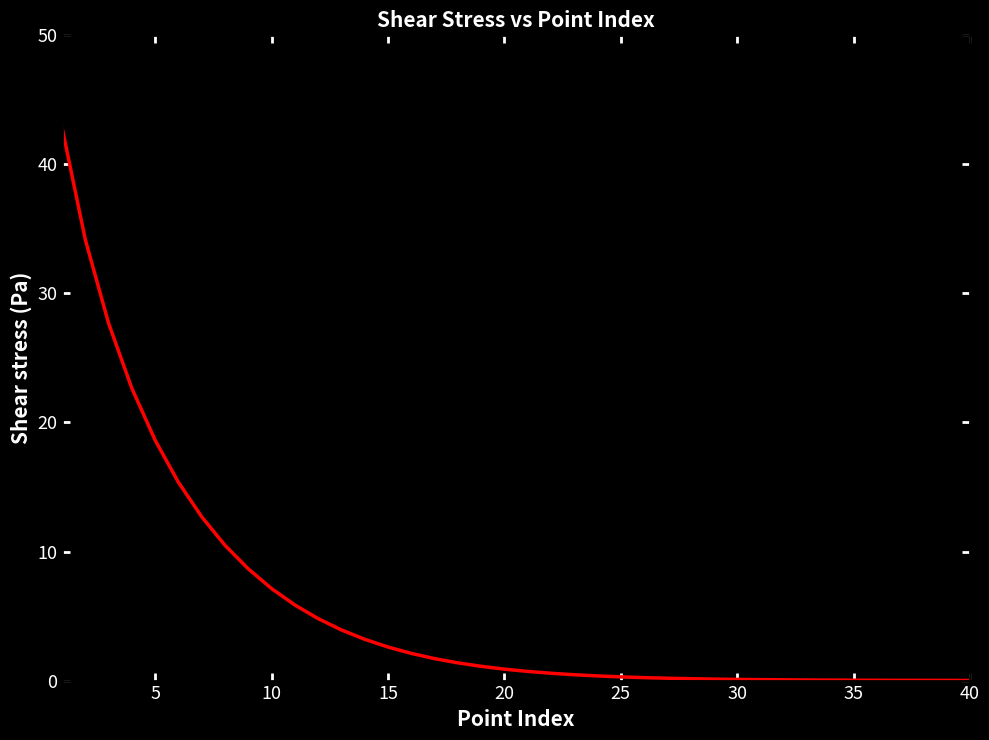

What is the difference between the maximum and minimum values?

42.8